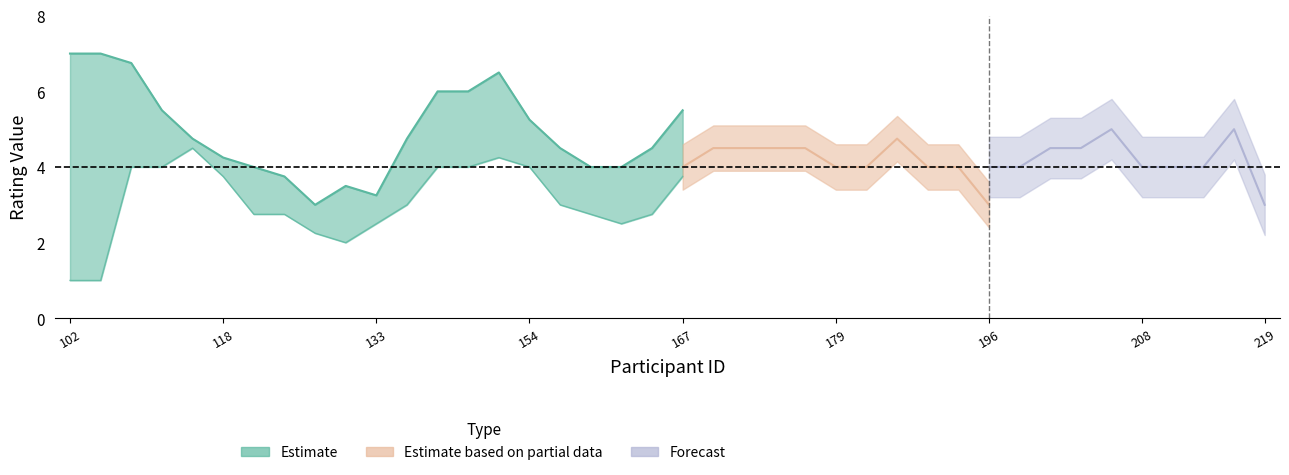

Where is the first local minimum for V5rating_1?

138